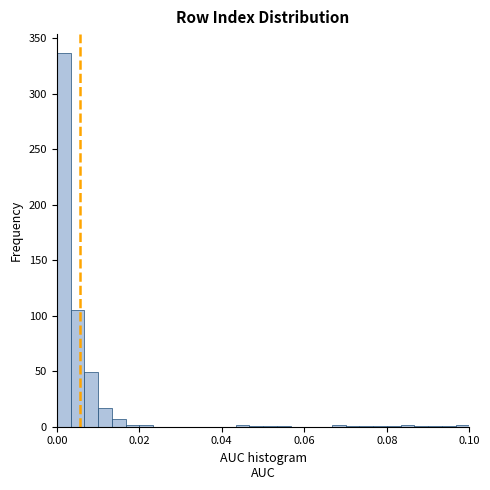

Around what value on the x-axis is the tallest bar? Give the approximate position of its centre, as read against the axis.

0.002